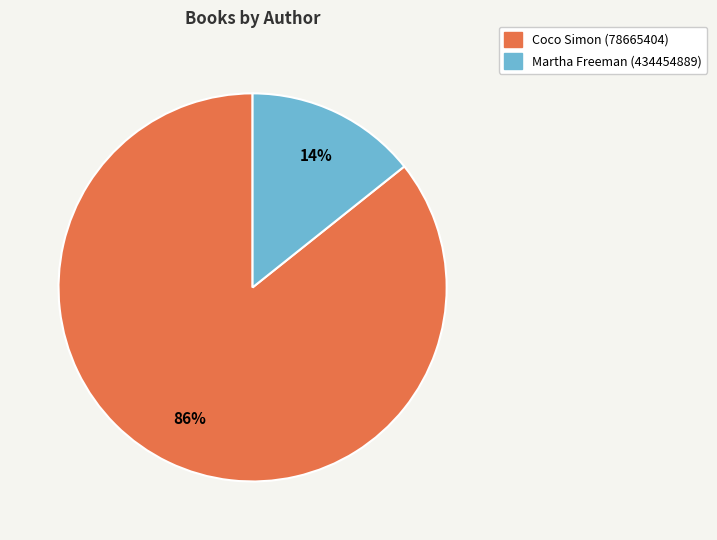

Is the sum of Coco Simon (78665404) and Martha Freeman (434454889) greater than half?

Yes